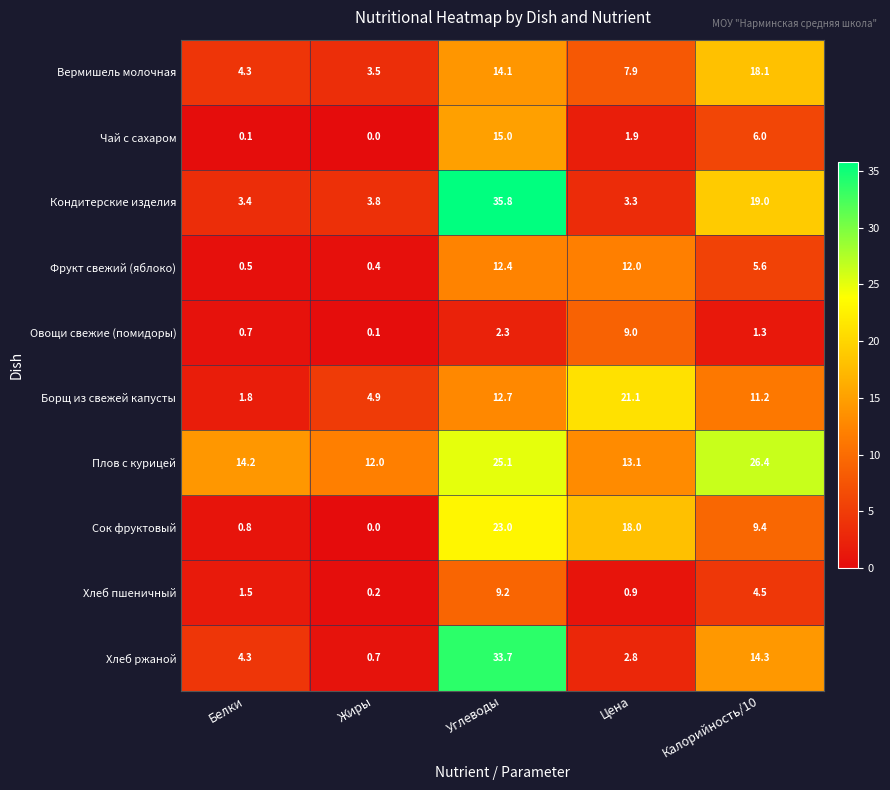

Which category has the lowest value in the Хлеб пшеничный series?

Жиры